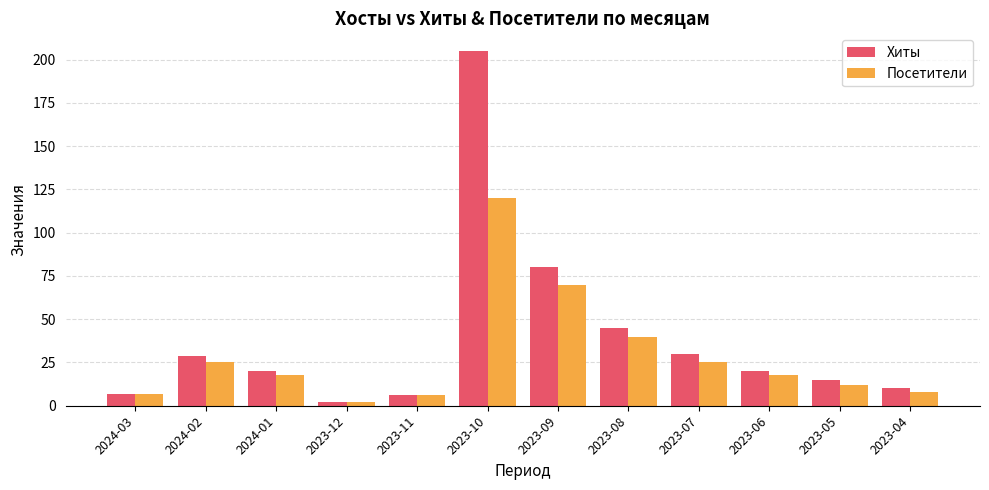

What is the sum of all Хиты values?

469